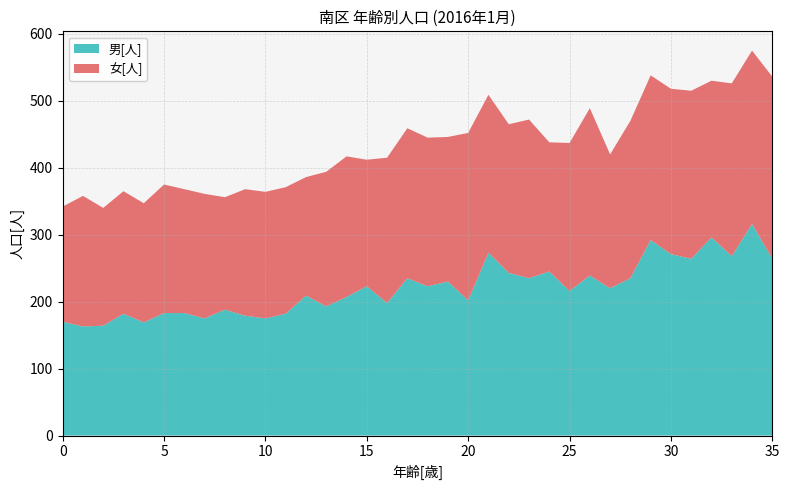

Reading left to right, transcribe all the data shown in this chart.

男[人]: 170	163	164	182	169	183	183	175	188	179	175	182	209	193	207	223	198	235	223	230	202	273	243	235	245	216	239	220	235	292	271	264	296	268	316	264
女[人]: 172	195	176	183	178	192	185	186	168	189	189	189	177	201	210	189	217	224	222	216	250	236	222	237	193	221	250	200	235	246	247	251	234	258	259	272